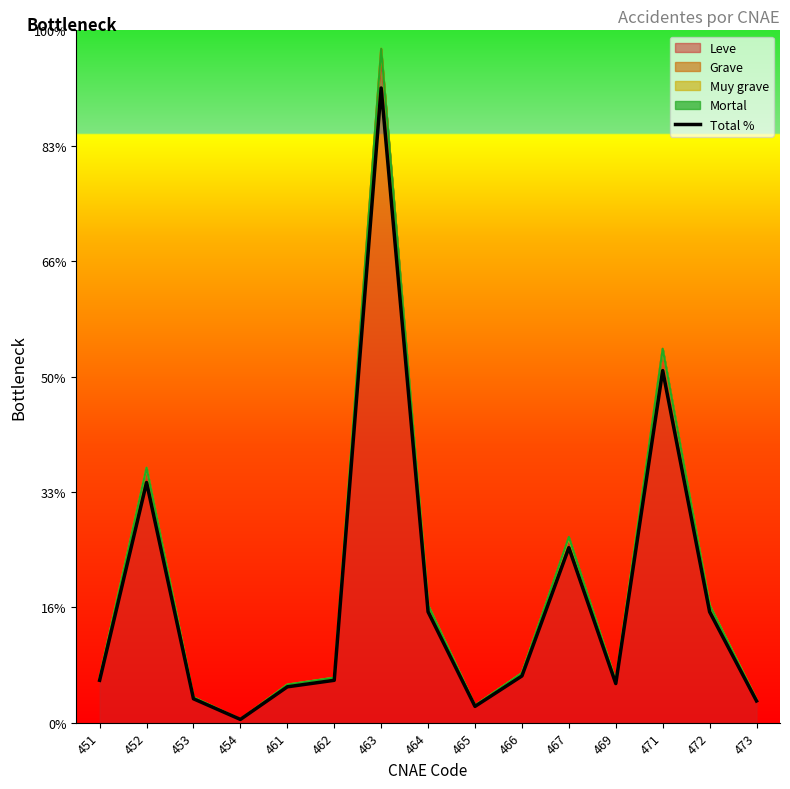

List the labels in order of value, largest first.

463, 471, 452, 467, 464, 472, 466, 451, 462, 469, 461, 453, 473, 465, 454